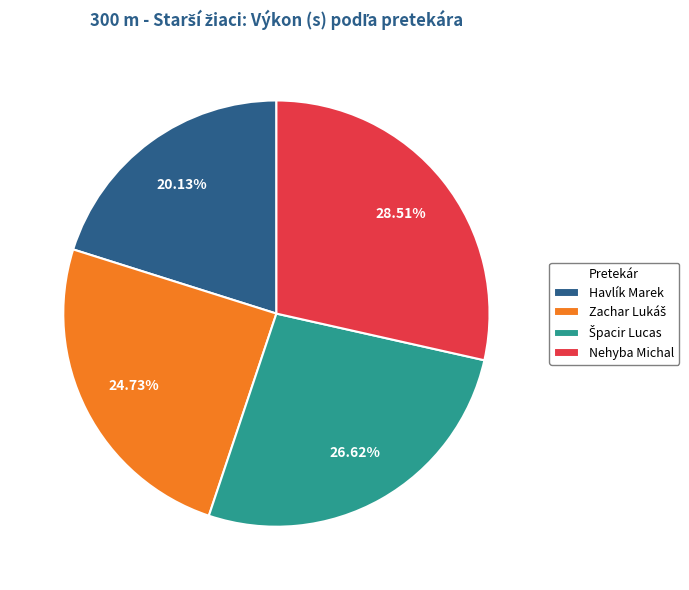

Which category has the biggest portion of the pie?

Nehyba Michal